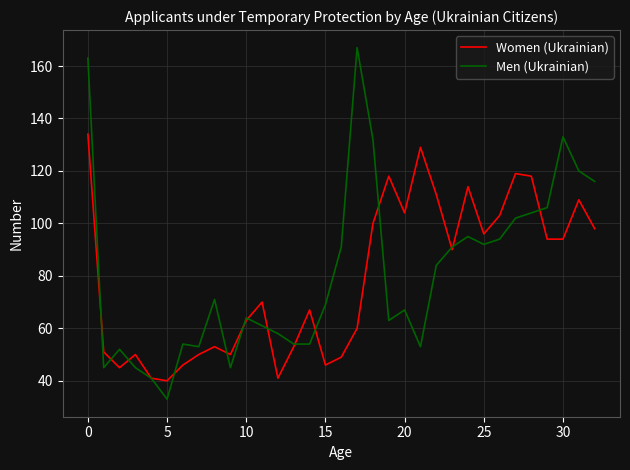

What is the maximum value shown in the chart?

167